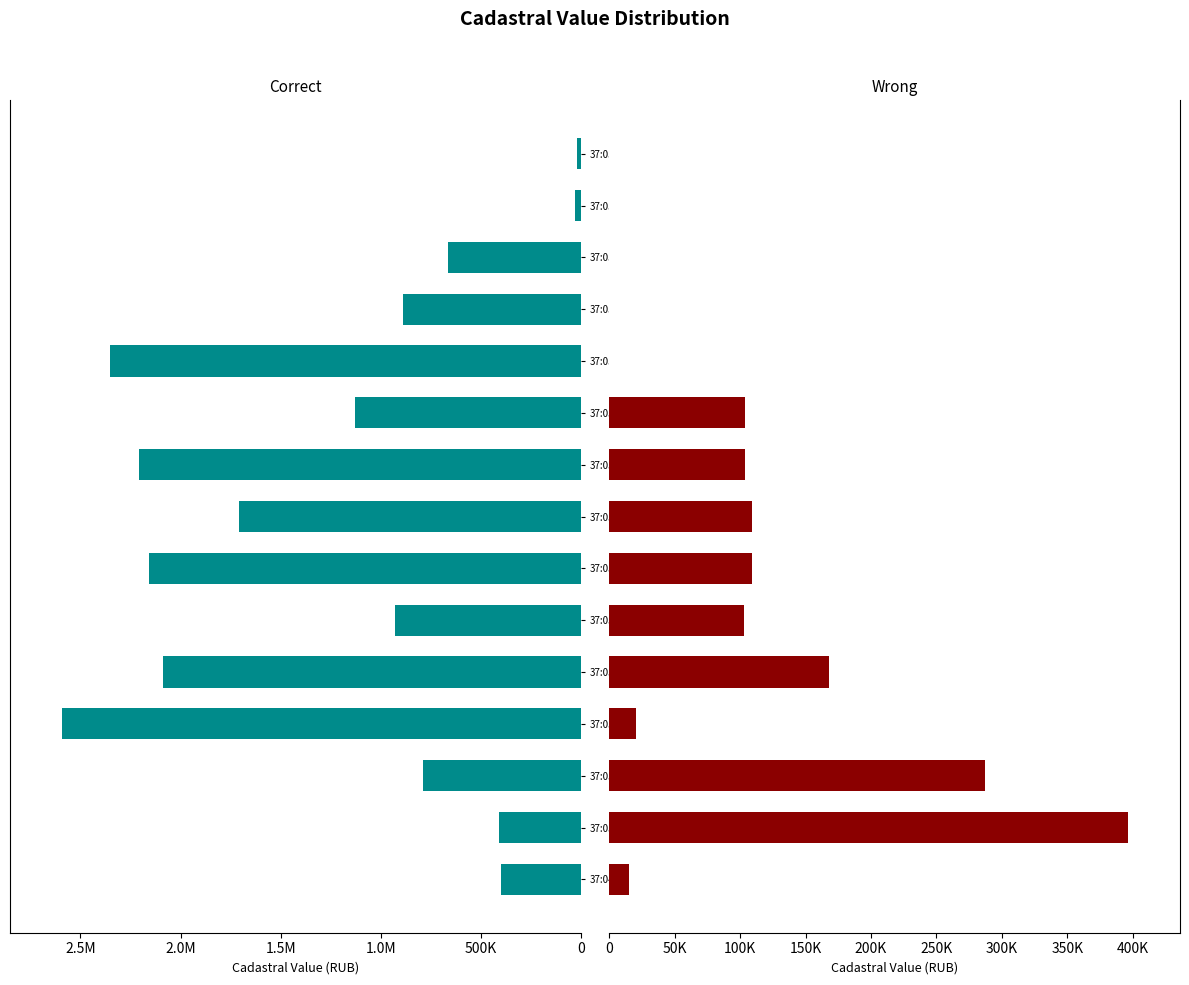

What is the difference between the maximum and minimum values in the Correct series?

2575701.4